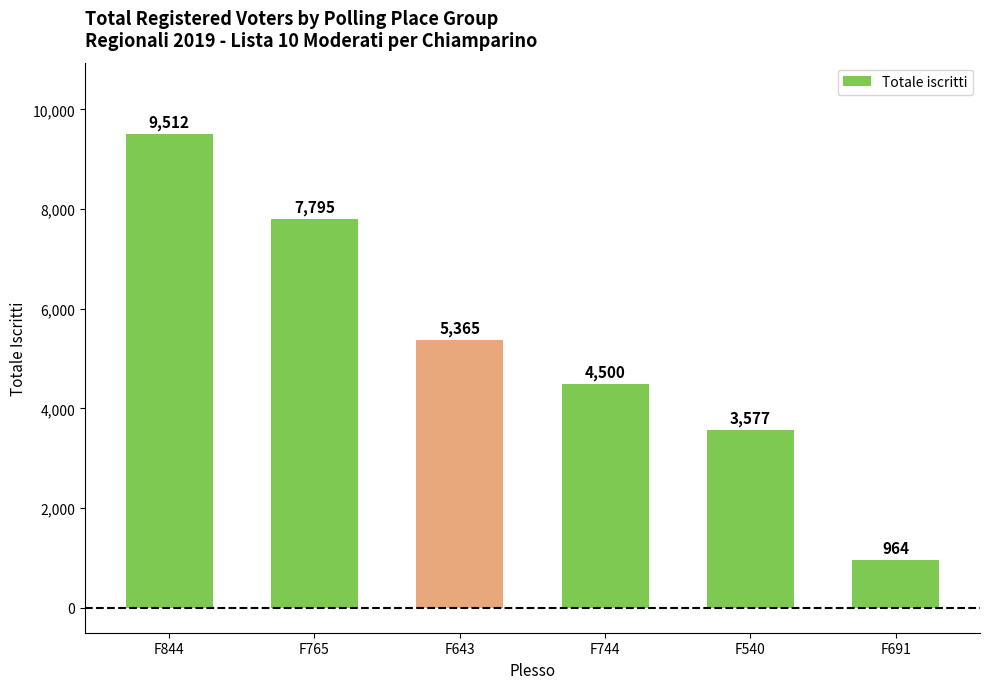

Read the value at F540.

3577